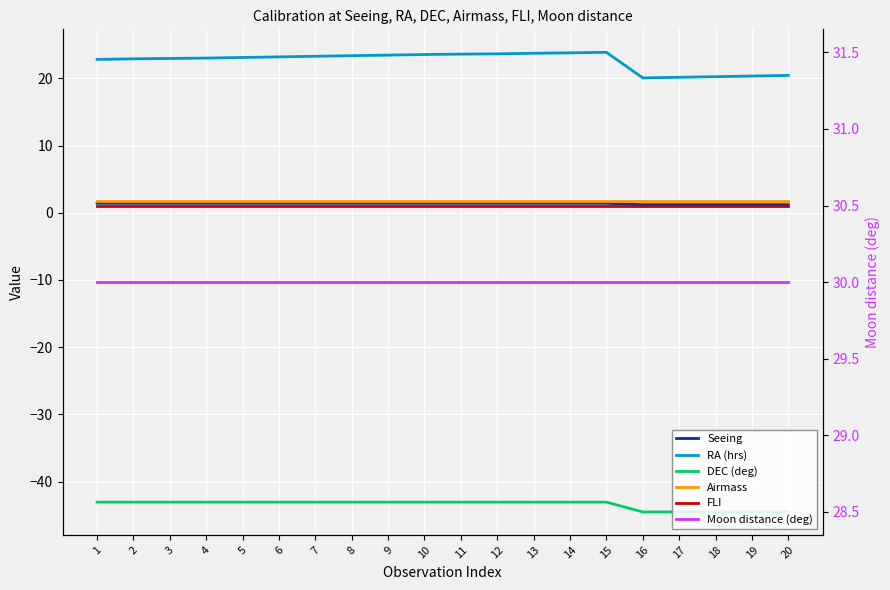

How many series are shown in this chart?

6